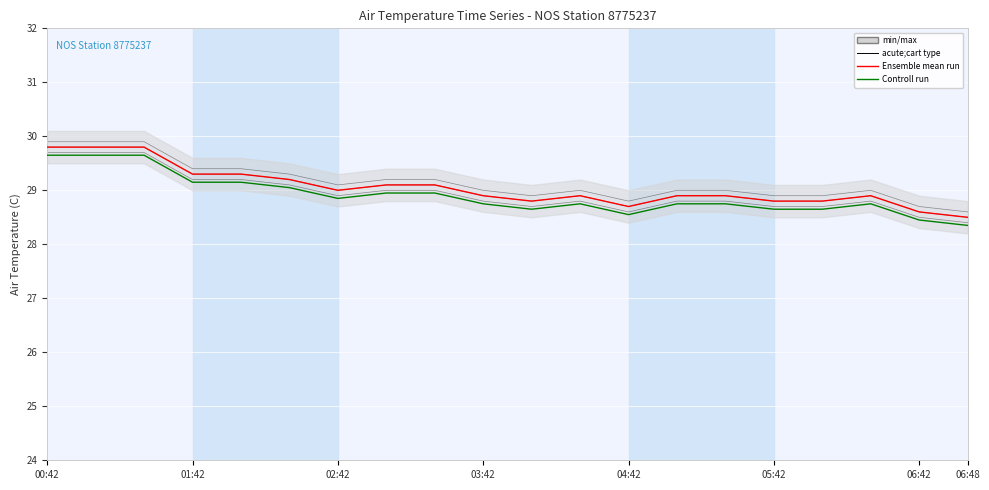

What is the difference between the second highest and minimum values in the Controll run series?

1.3